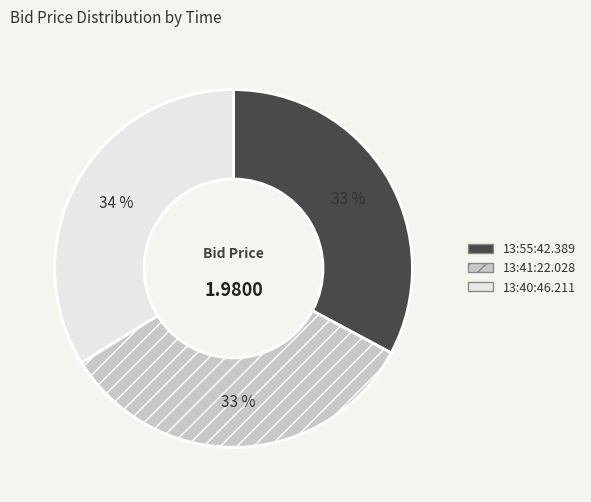

To the nearest percent, what is the difference between the largest and smallest slice percentages?

1%